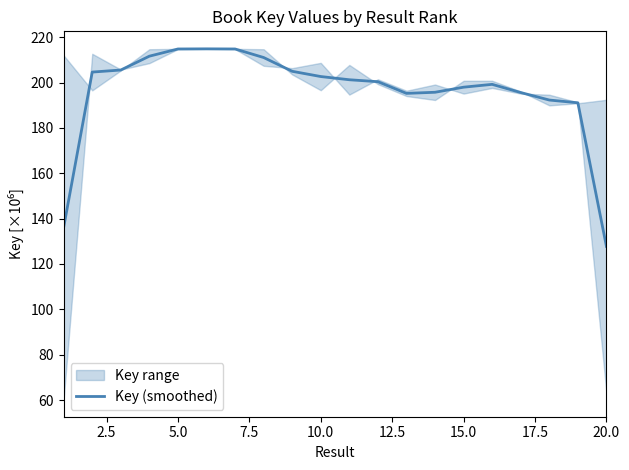

What is the lowest value of the Key (smoothed) series?

127.8